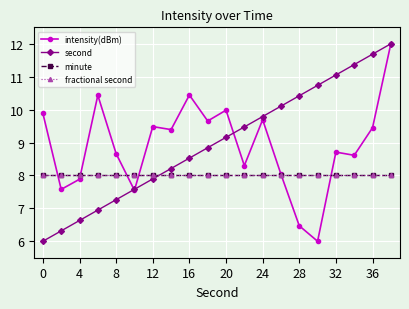

Does the chart have visible grid lines?

Yes